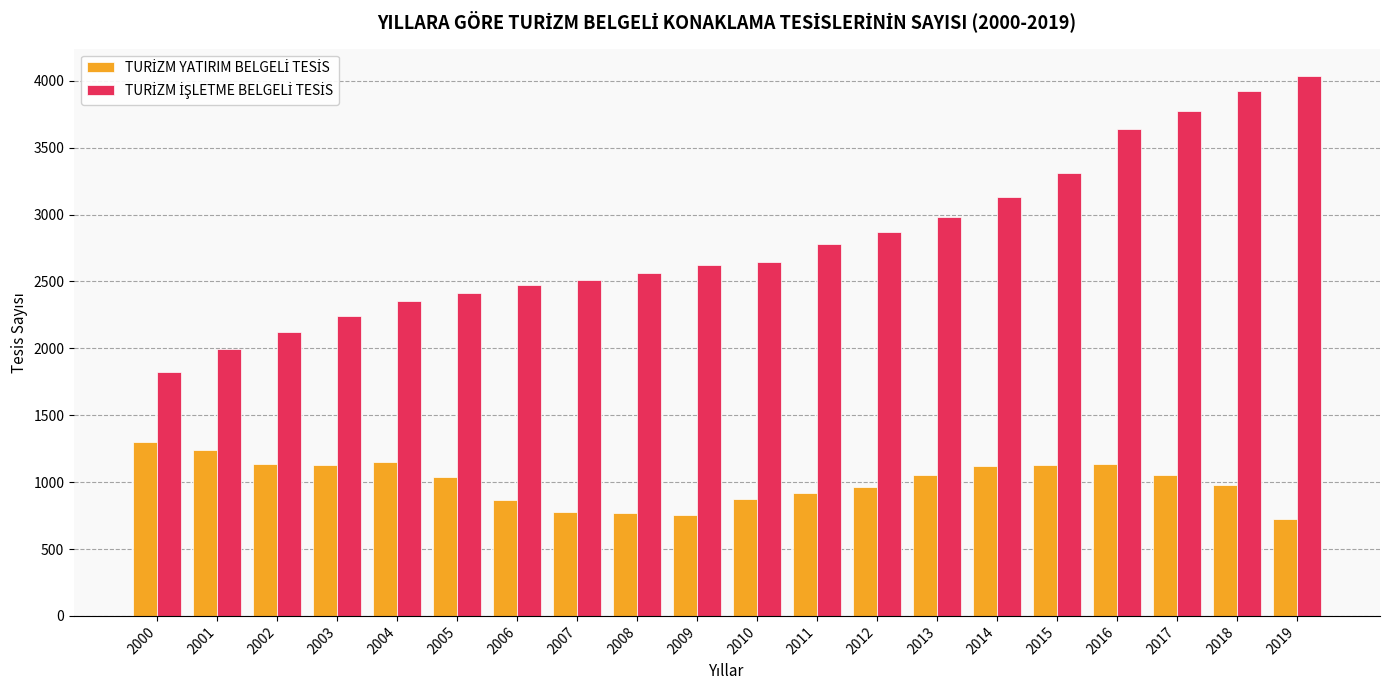

How many distinct data groups are displayed?

2